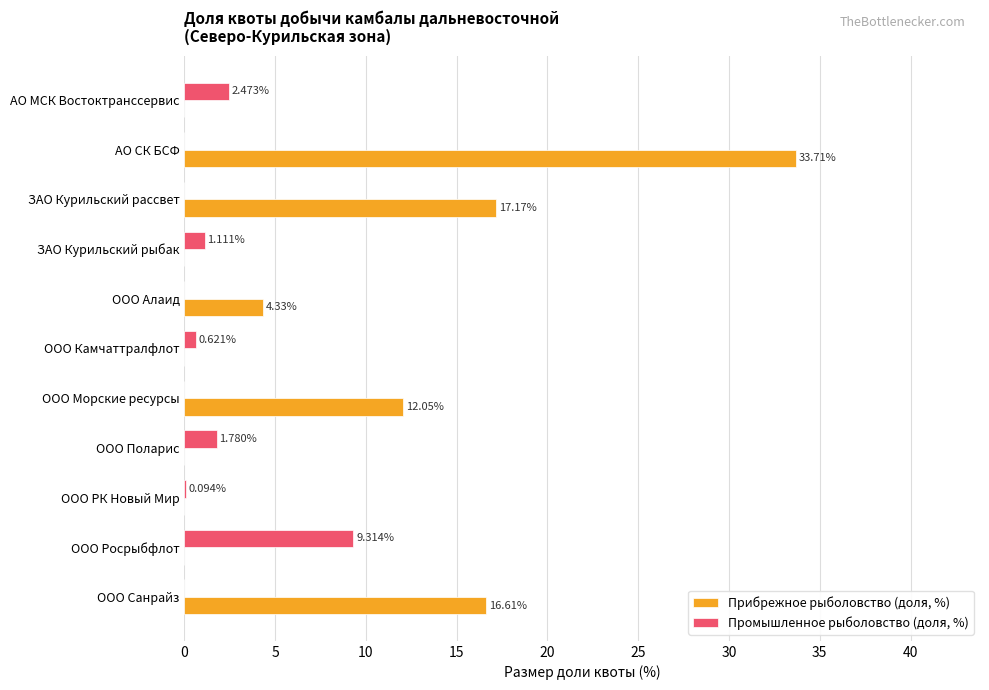

What is the sum of the Прибрежное рыболовство (доля, %) values at ООО Санрайз and АО МСК Востоктранссервис?

16.6